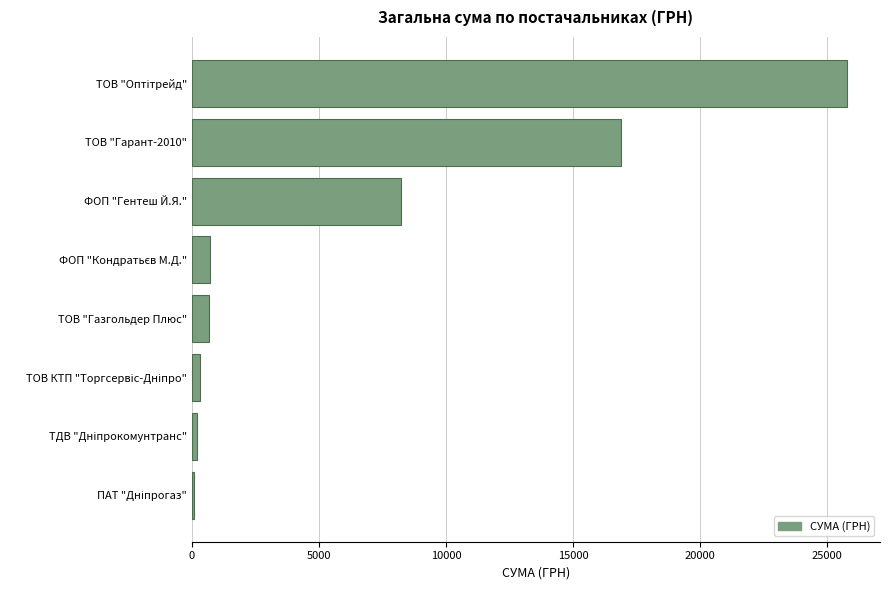

What is the sum of all values?

52862.0